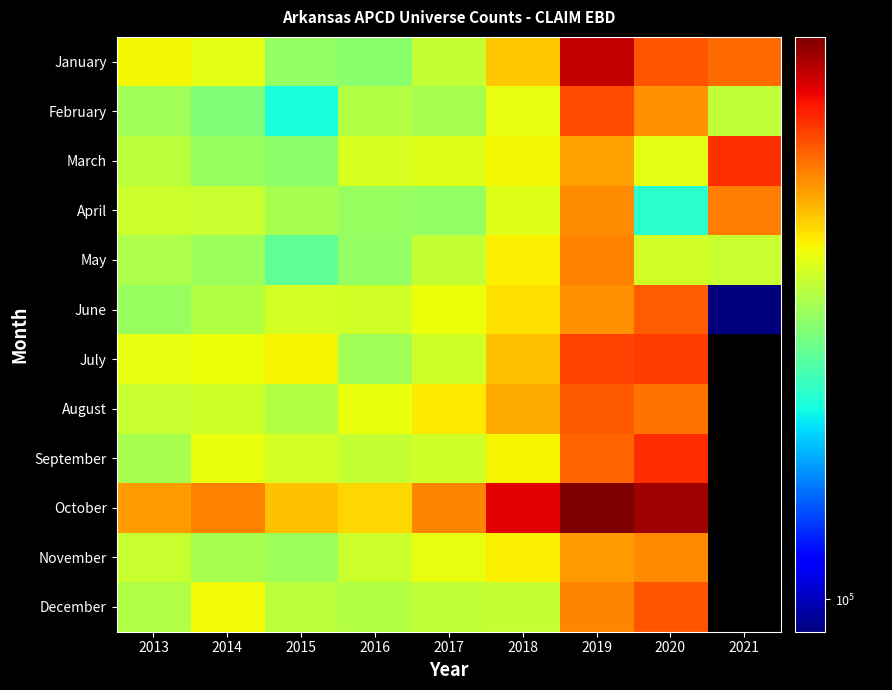

What is the difference between the highest and lowest values at 2018?

88188.0